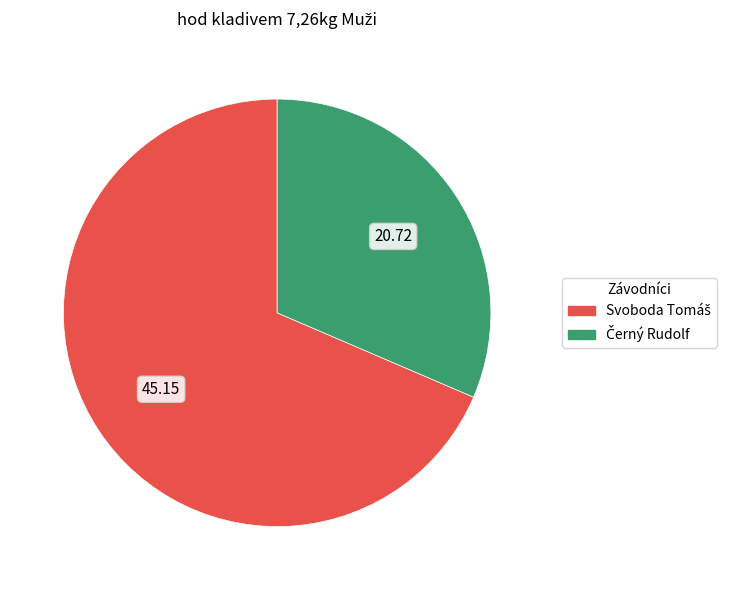

Does any single category account for the majority?

Yes